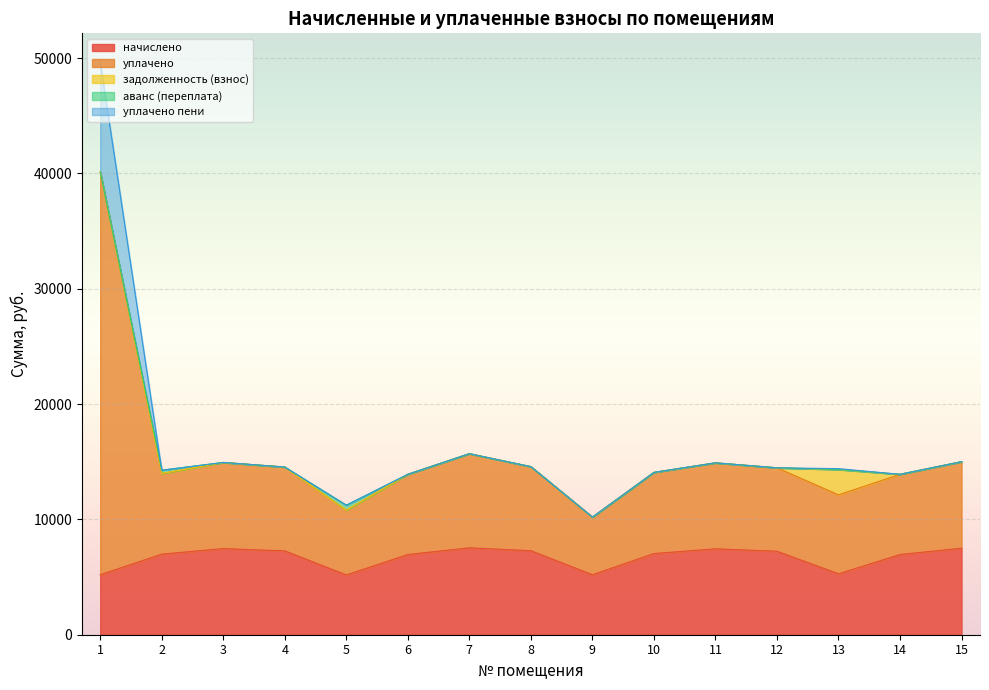

True or false: начислено and уплачено cross at least once.

False